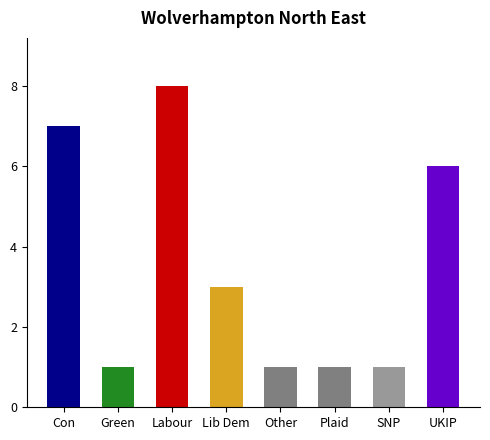

What is the approximate value at Labour?

8